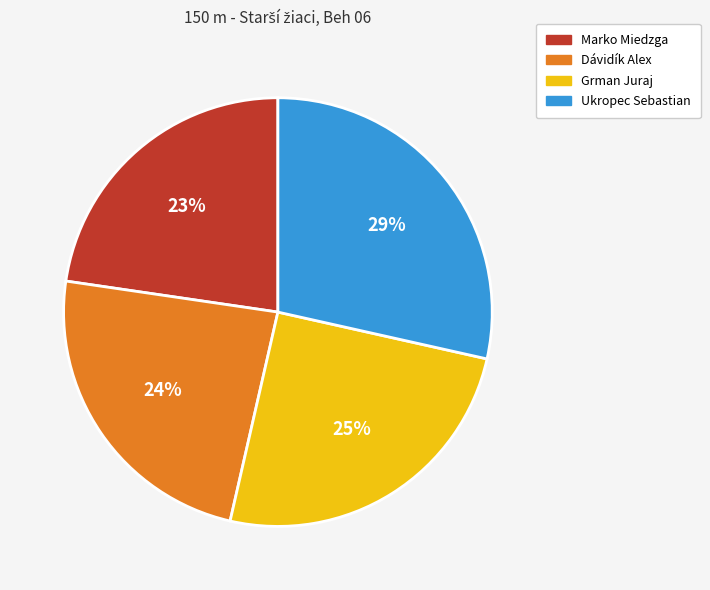

Combined, do Ukropec Sebastian and Dávidík Alex account for over 50%?

Yes